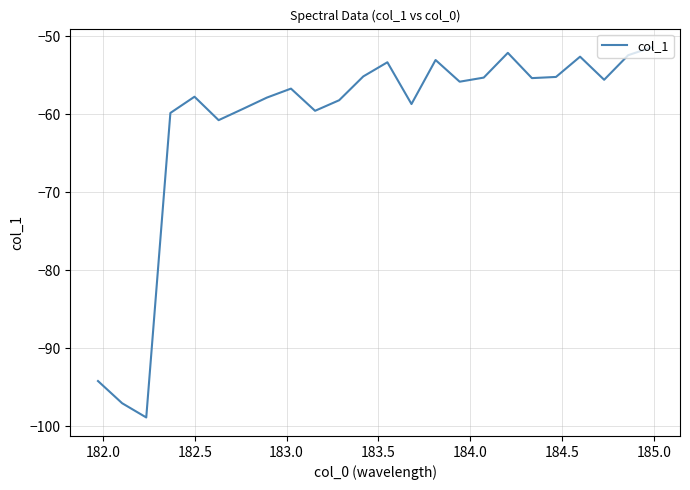

What is the smallest value displayed?

-98.9